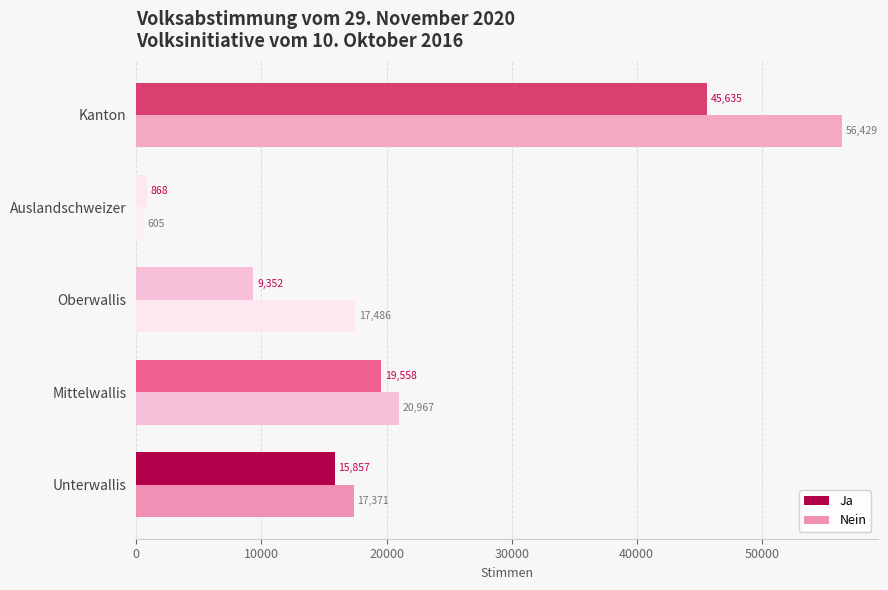

How many series are shown in this chart?

2